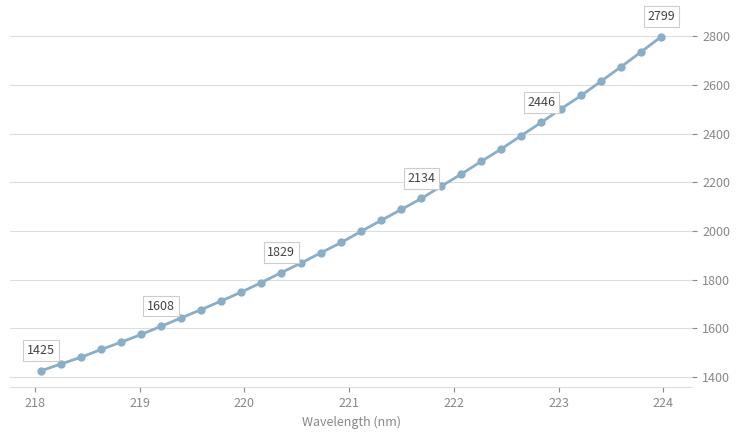

What is the average value?

2023.8